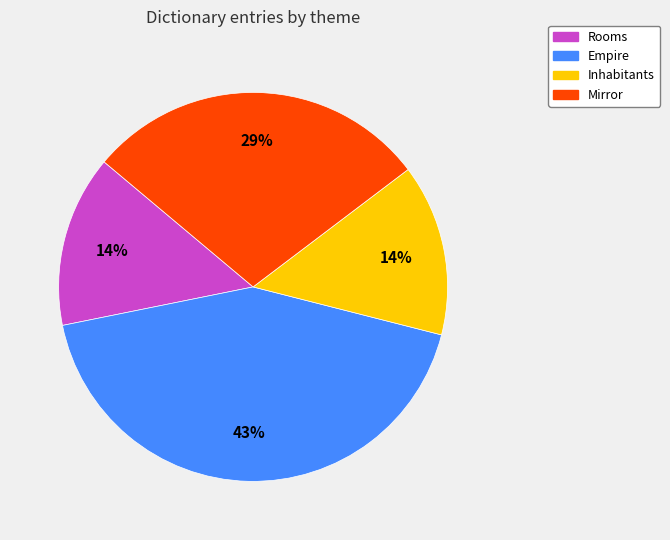

Count the number of slices in the pie.

4